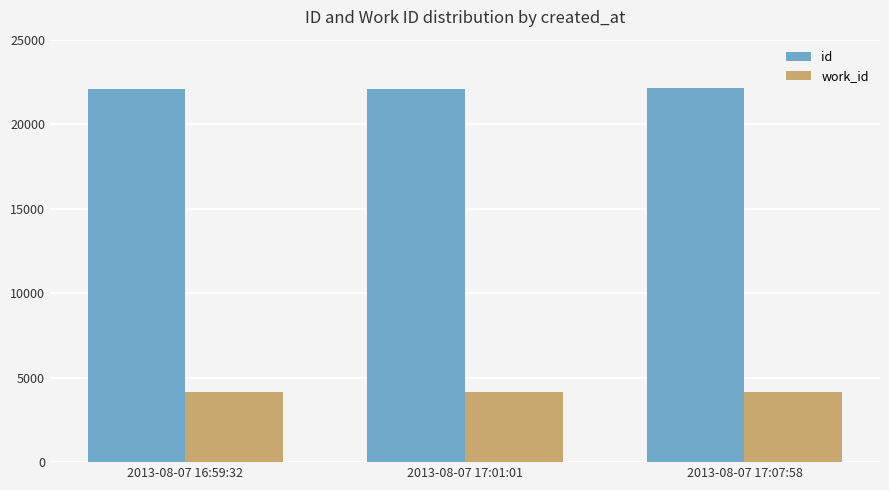

At how many categories does at least one series exceed 17213?

3